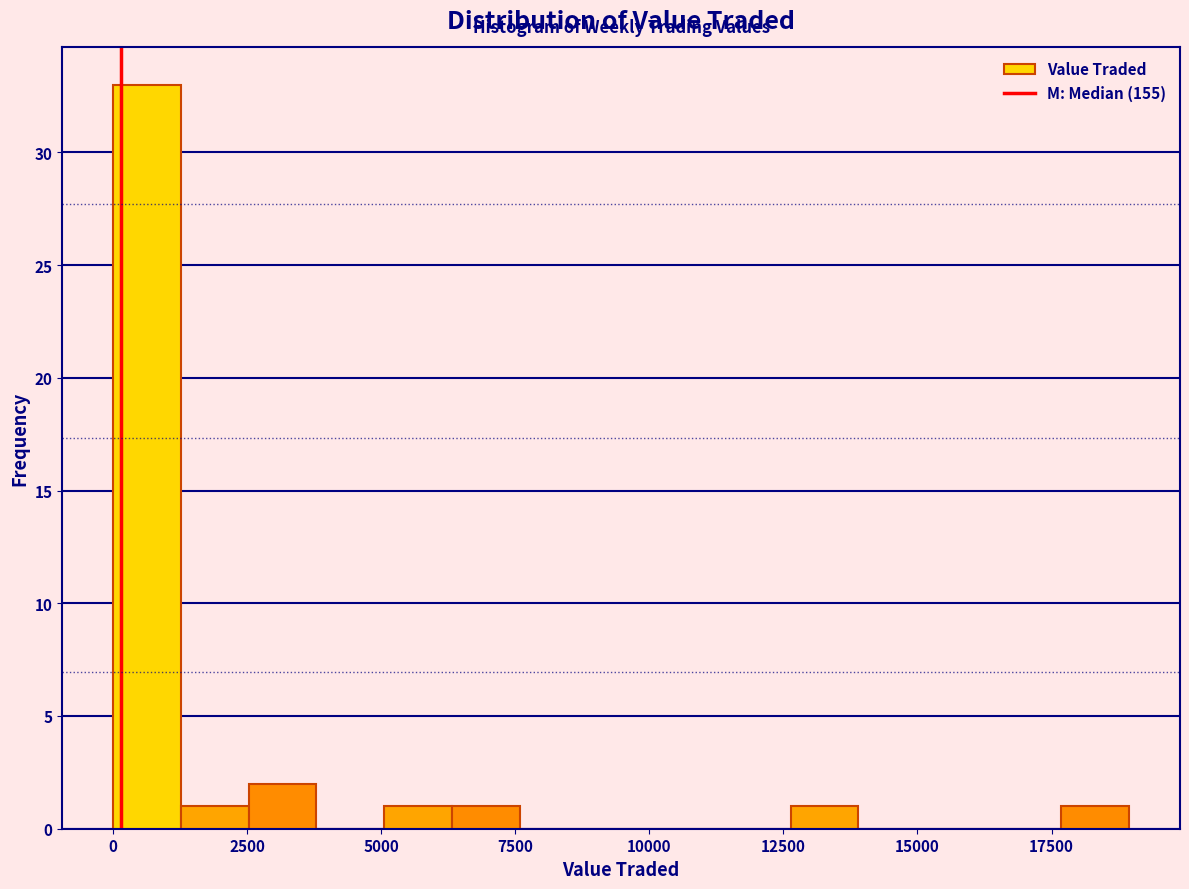

Around what value on the x-axis is the tallest bar? Give the approximate position of its centre, as read against the axis.

500